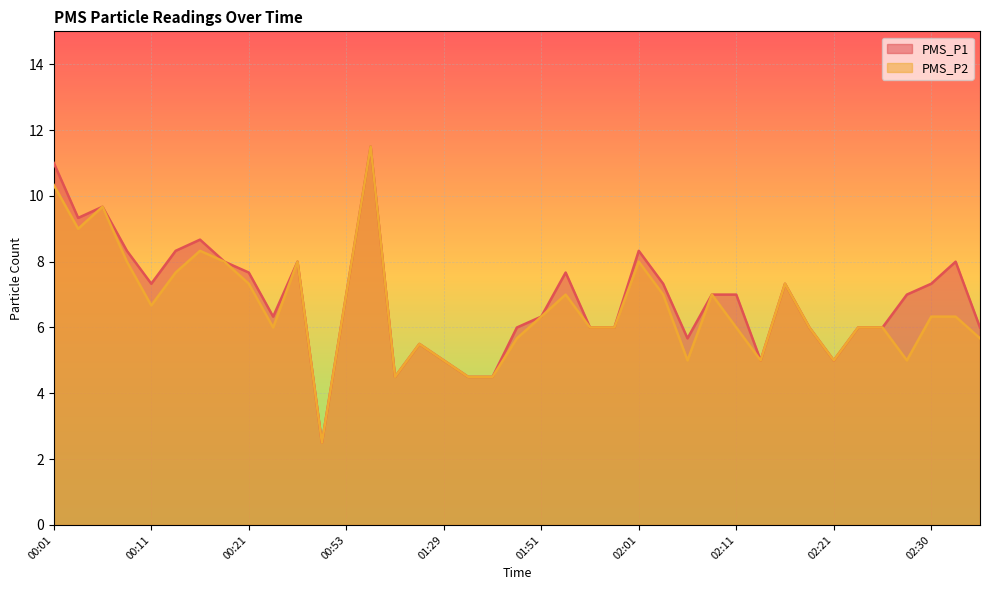

True or false: PMS_P1 has a value of 9.7 at 01:56.

False